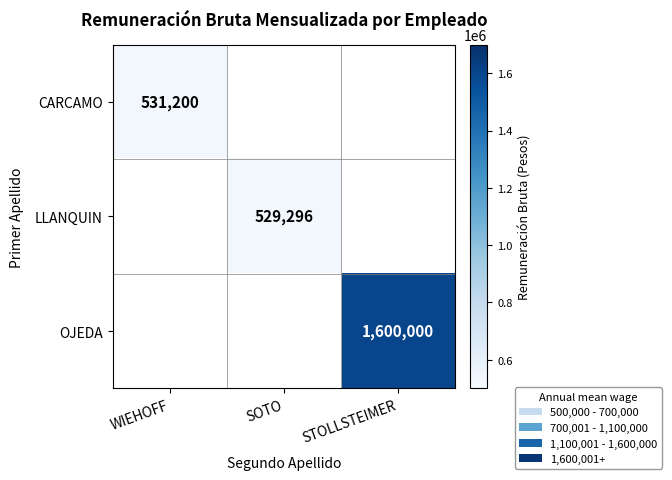

Is it true that OJEDA equals 2664768 at STOLLSTEIMER?

False